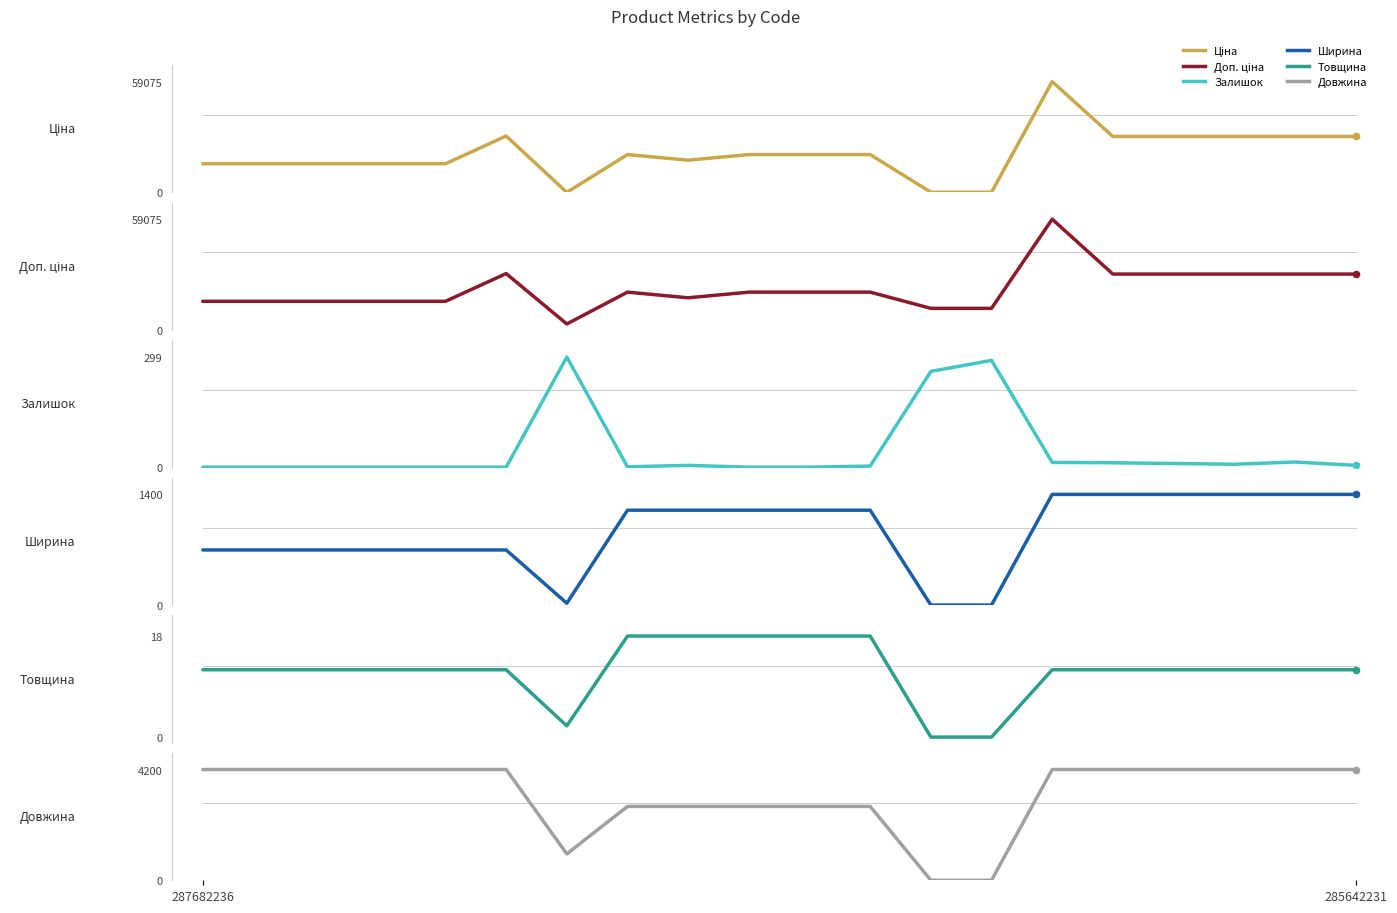

Which series contains the lowest Y value?

Залишок